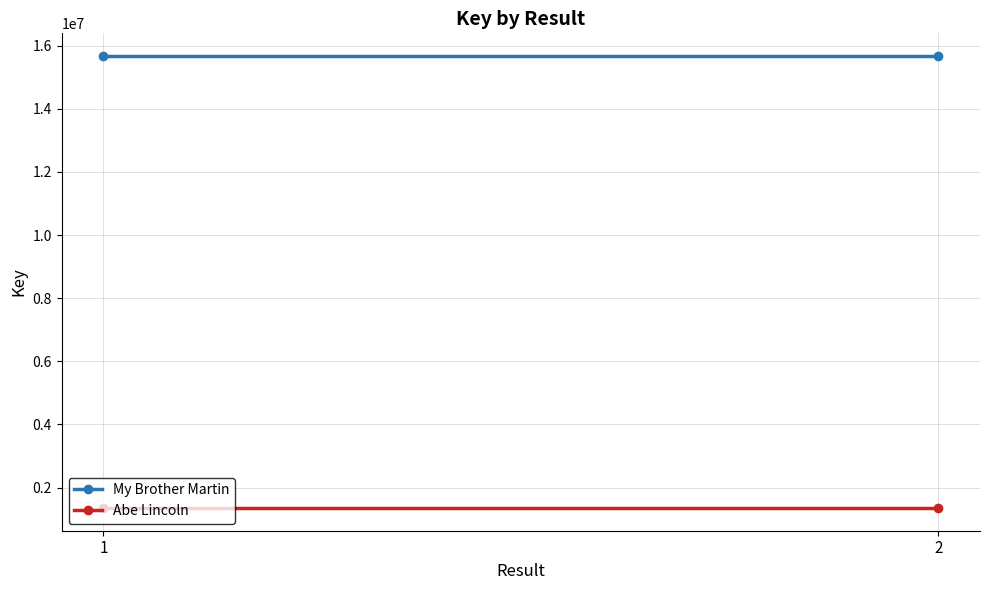

The value of My Brother Martin at 2 is 15675890. True or false?

True